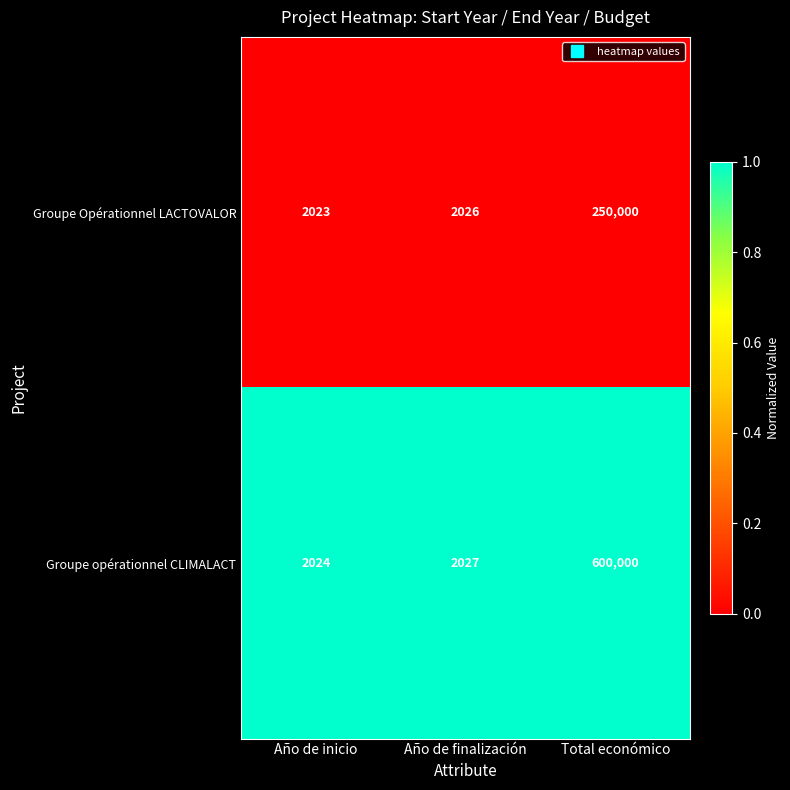

List the series in order of their overall mean, highest first.

Groupe opérationnel CLIMALACT, Groupe Opérationnel LACTOVALOR